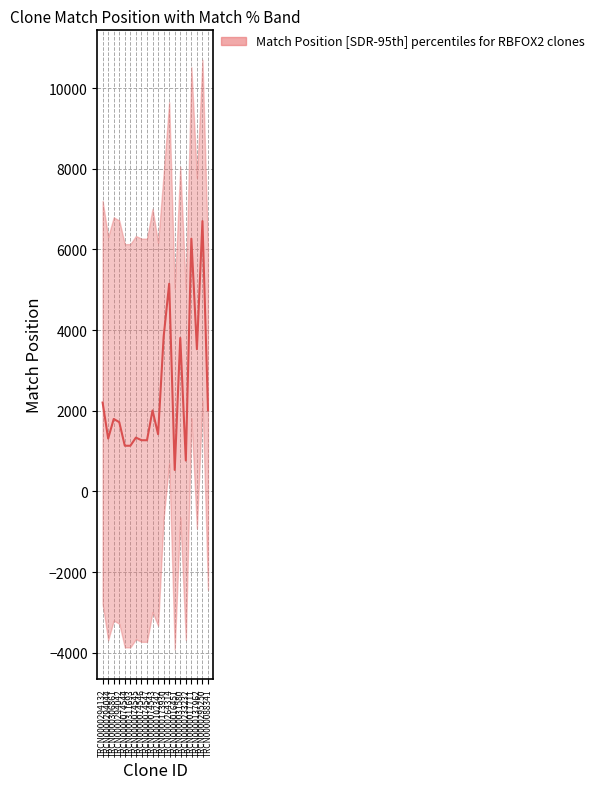

What is the value of the 8th point from the left?

1270